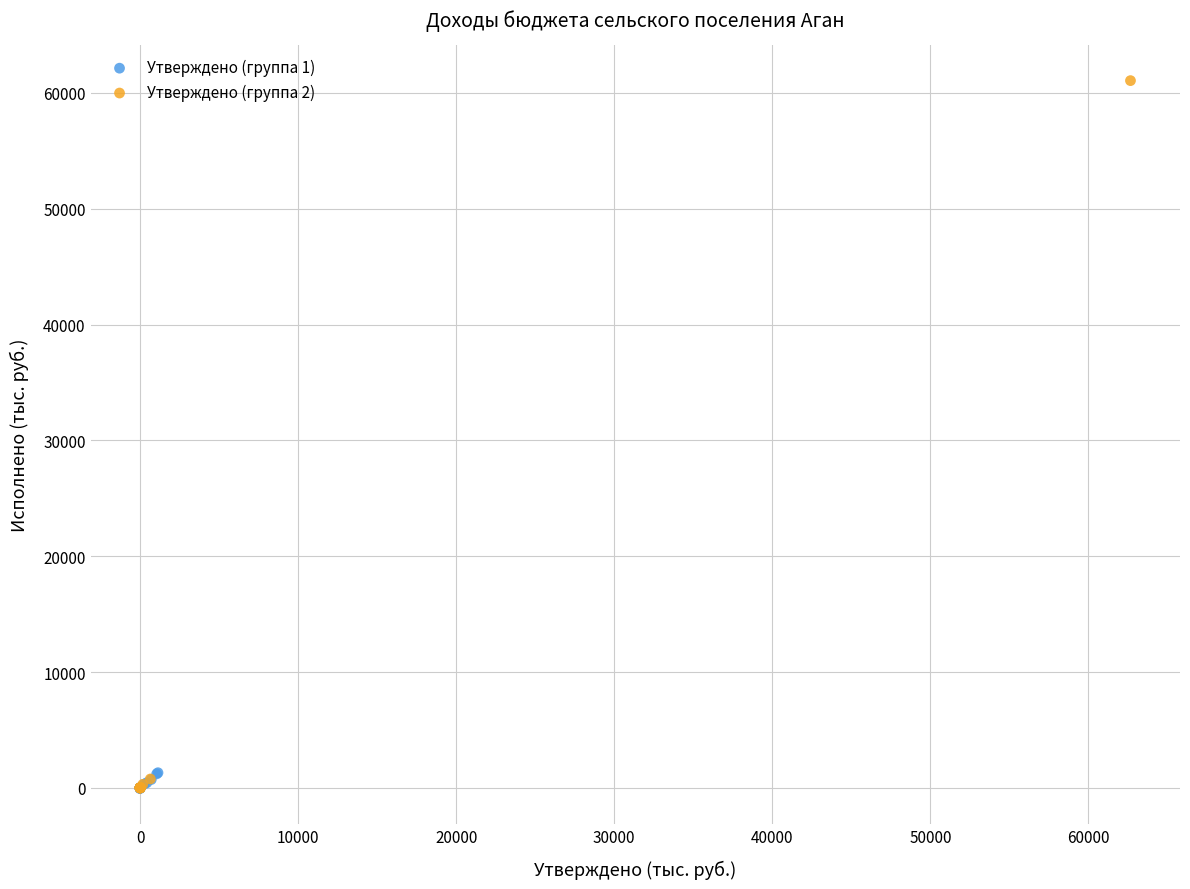

Which series has the widest spread of Y values?

Утверждено (группа 2)